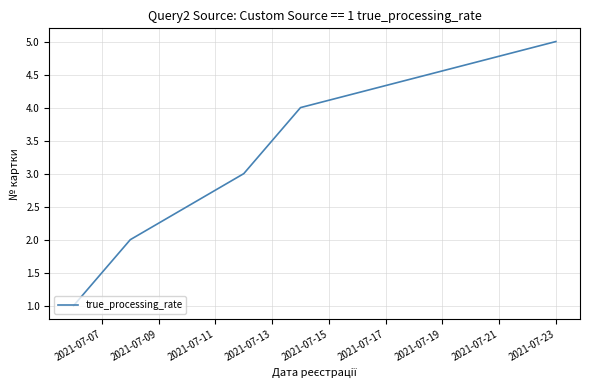

What is the minimum value shown in the chart?

1